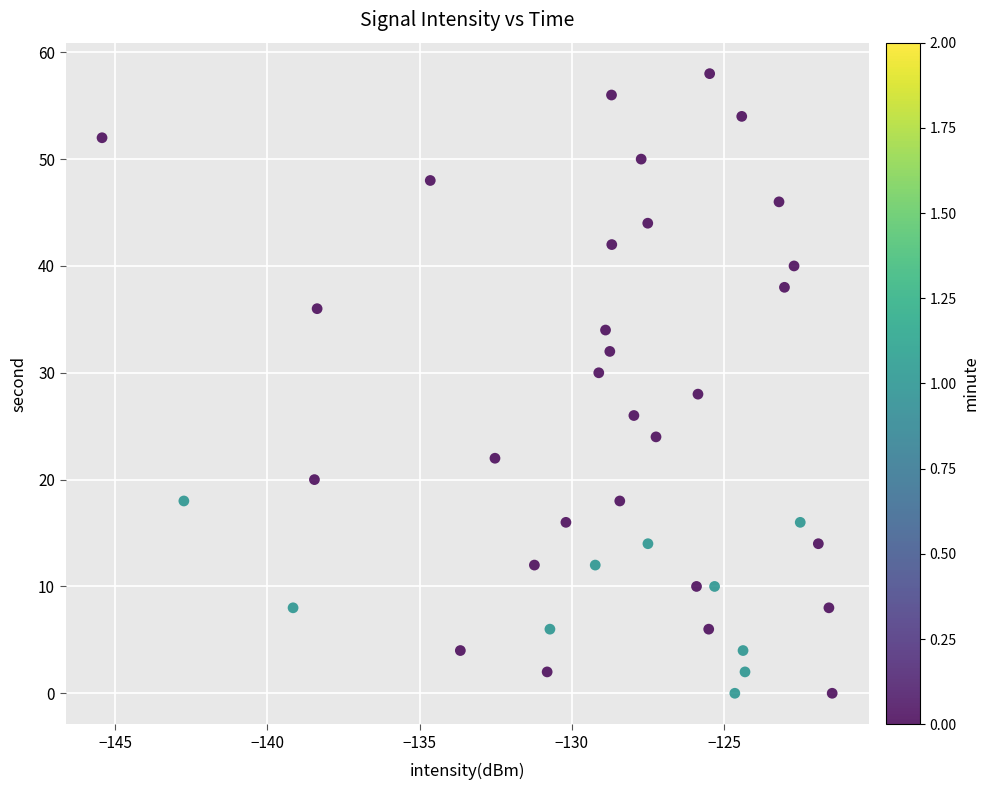

What is the range of Y values (max minus min)?

58